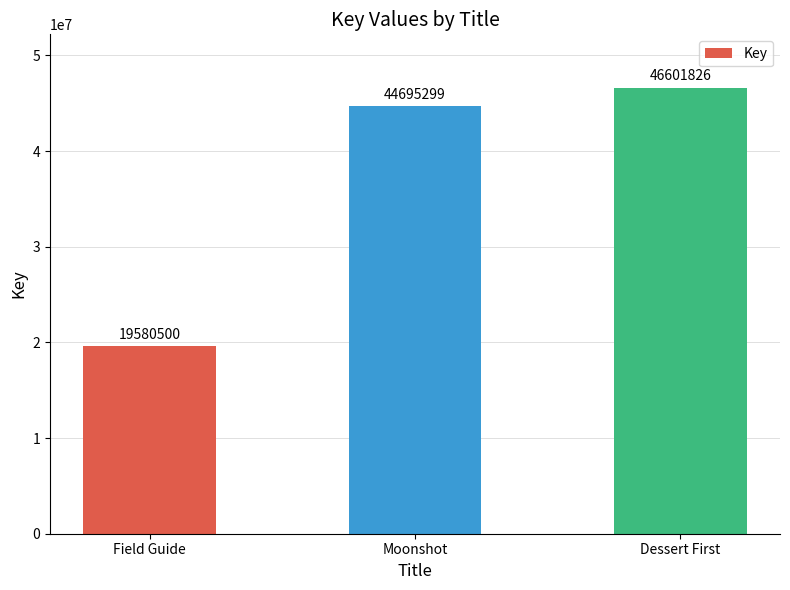

Read the value at Field Guide.

19580500